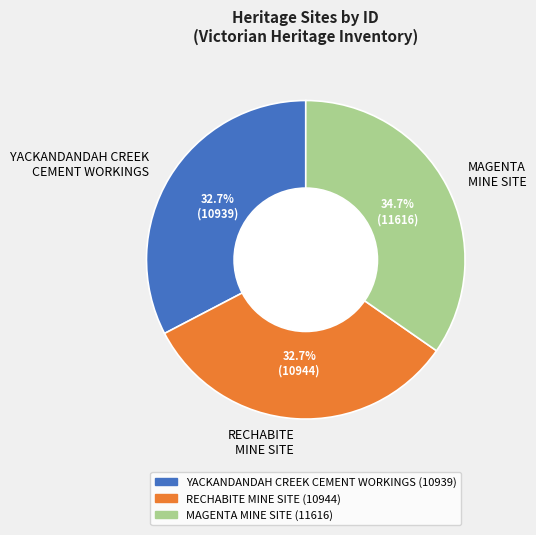

The YACKANDANDAH CREEK CEMENT WORKINGS slice represents 33% of the pie. True or false?

True